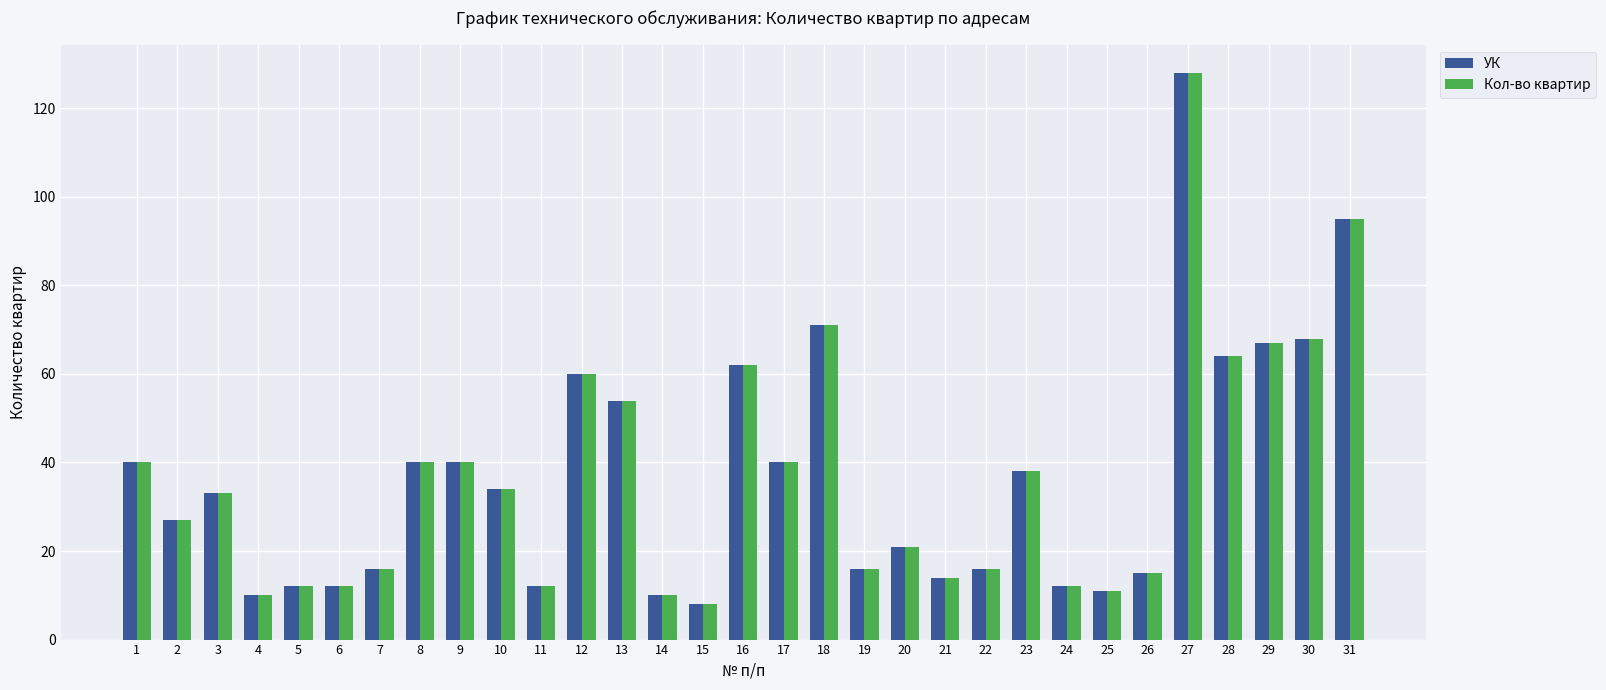

Reading left to right, extract all data points from this chart.

УК: 40	27	33	10	12	12	16	40	40	34	12	60	54	10	8	62	40	71	16	21	14	16	38	12	11	15	128	64	67	68	95
Кол-во квартир: 40	27	33	10	12	12	16	40	40	34	12	60	54	10	8	62	40	71	16	21	14	16	38	12	11	15	128	64	67	68	95